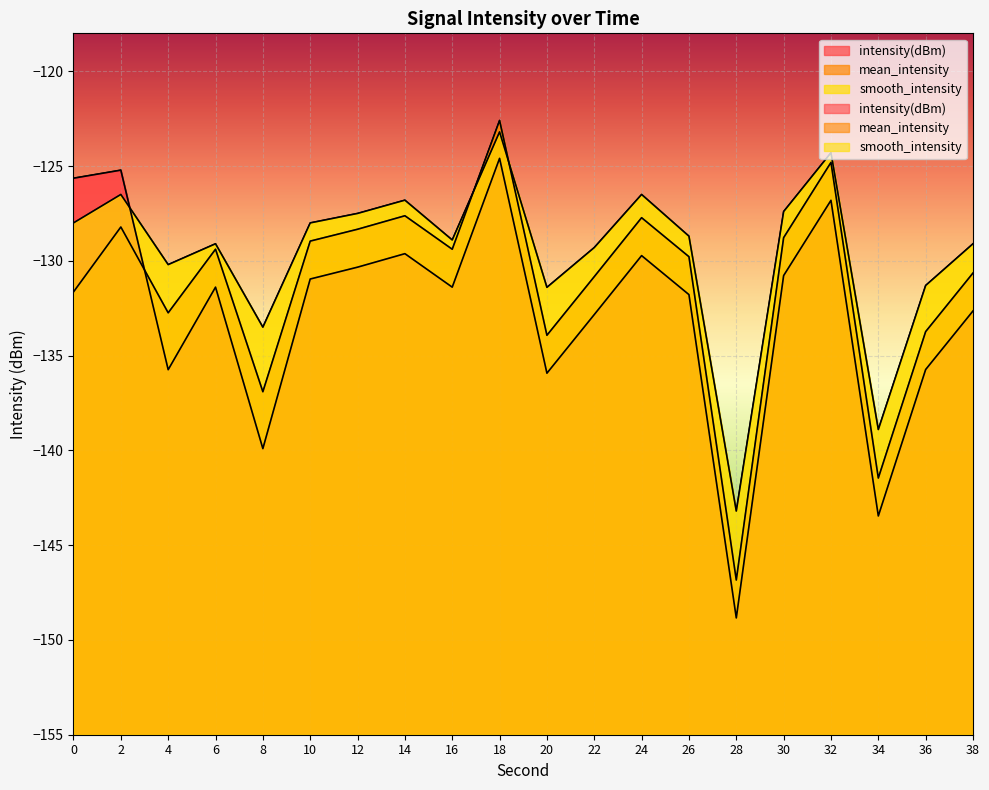

The value of mean_intensity at 10 is -69.5. True or false?

False